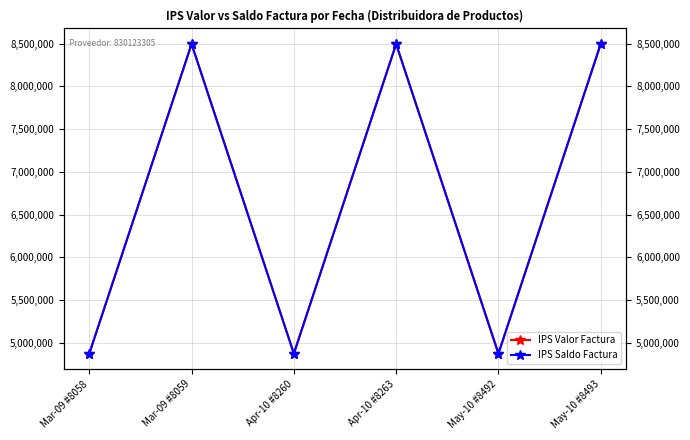

What value does the IPS Valor Factura series have at Apr-10 #8263, to the nearest 100?

8496000